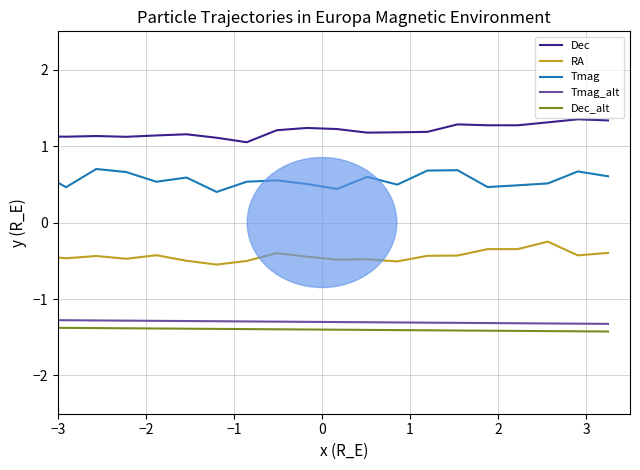

What is the minimum value shown in the chart?

-1.4